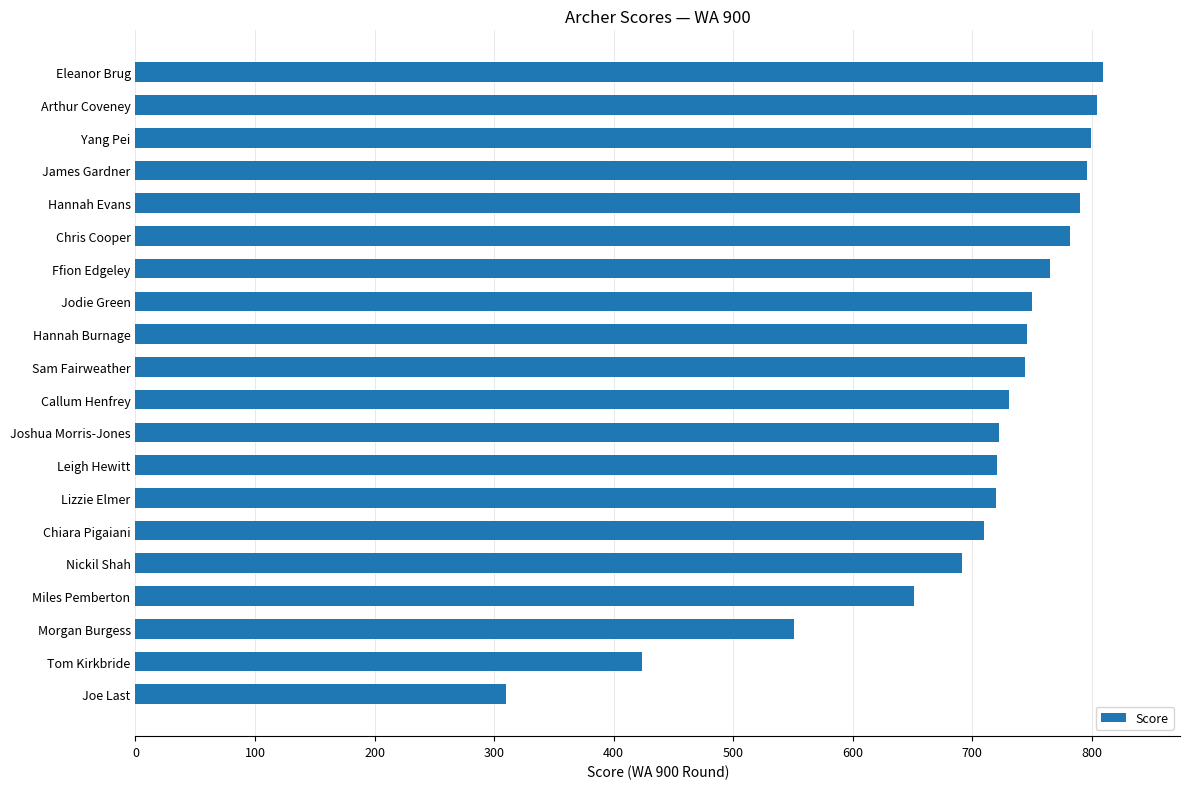

The value at Ffion Edgeley is 765. True or false?

True